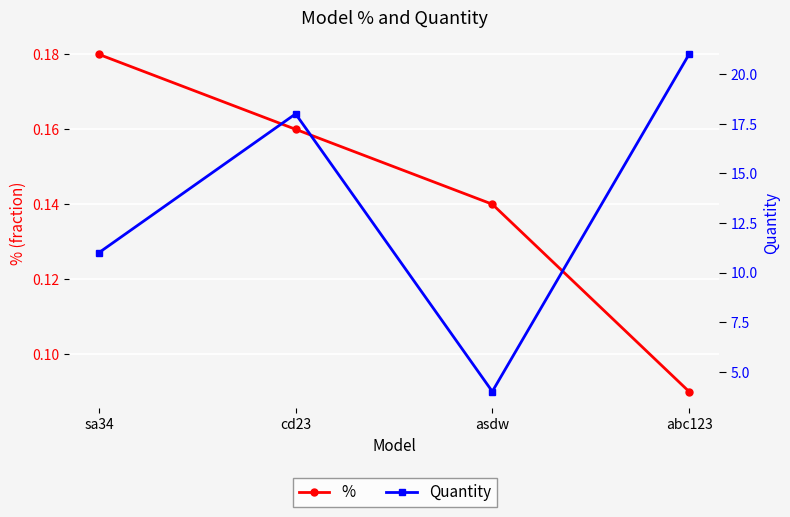

Where does the Quantity series first go above 18?

abc123